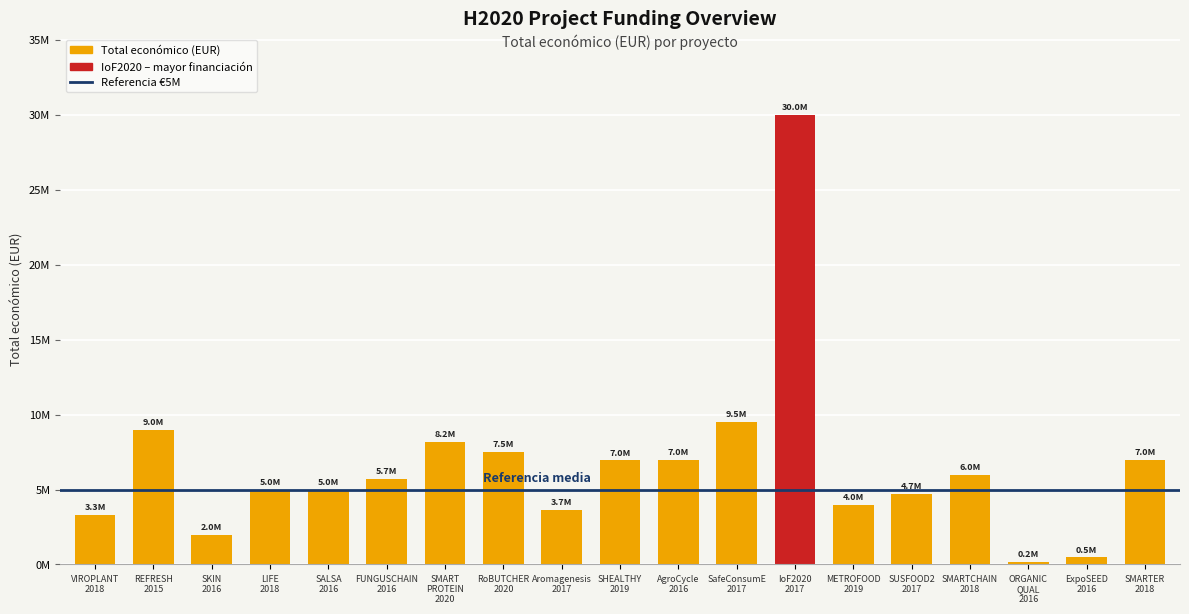

Are the bars horizontal?

No